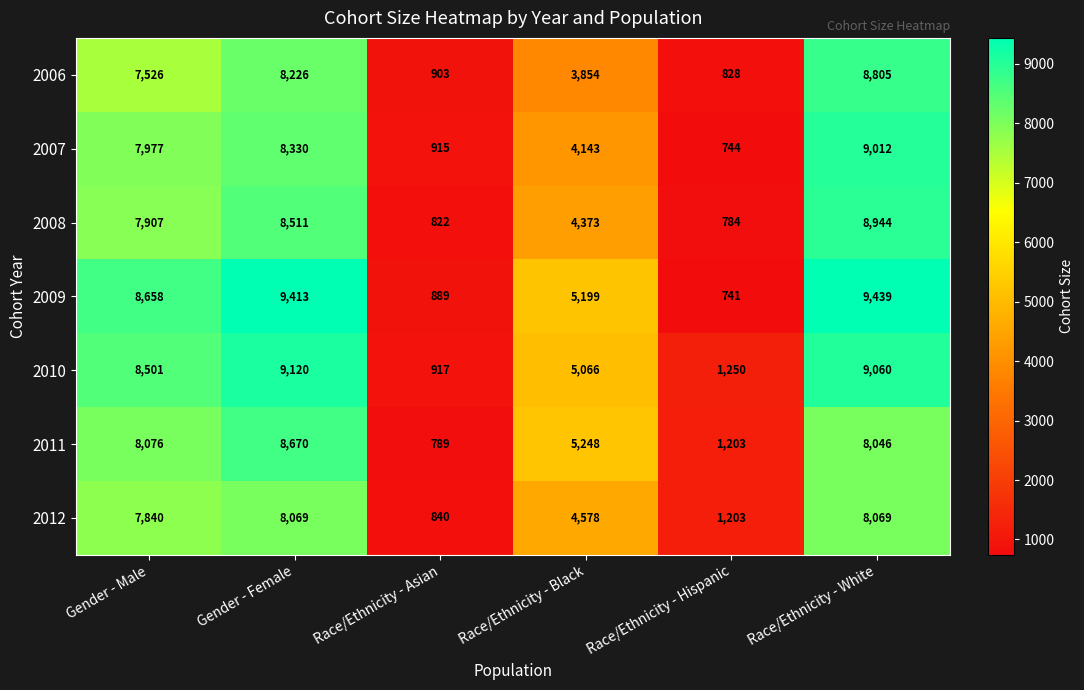

Which series has the largest range (max minus min)?

2009